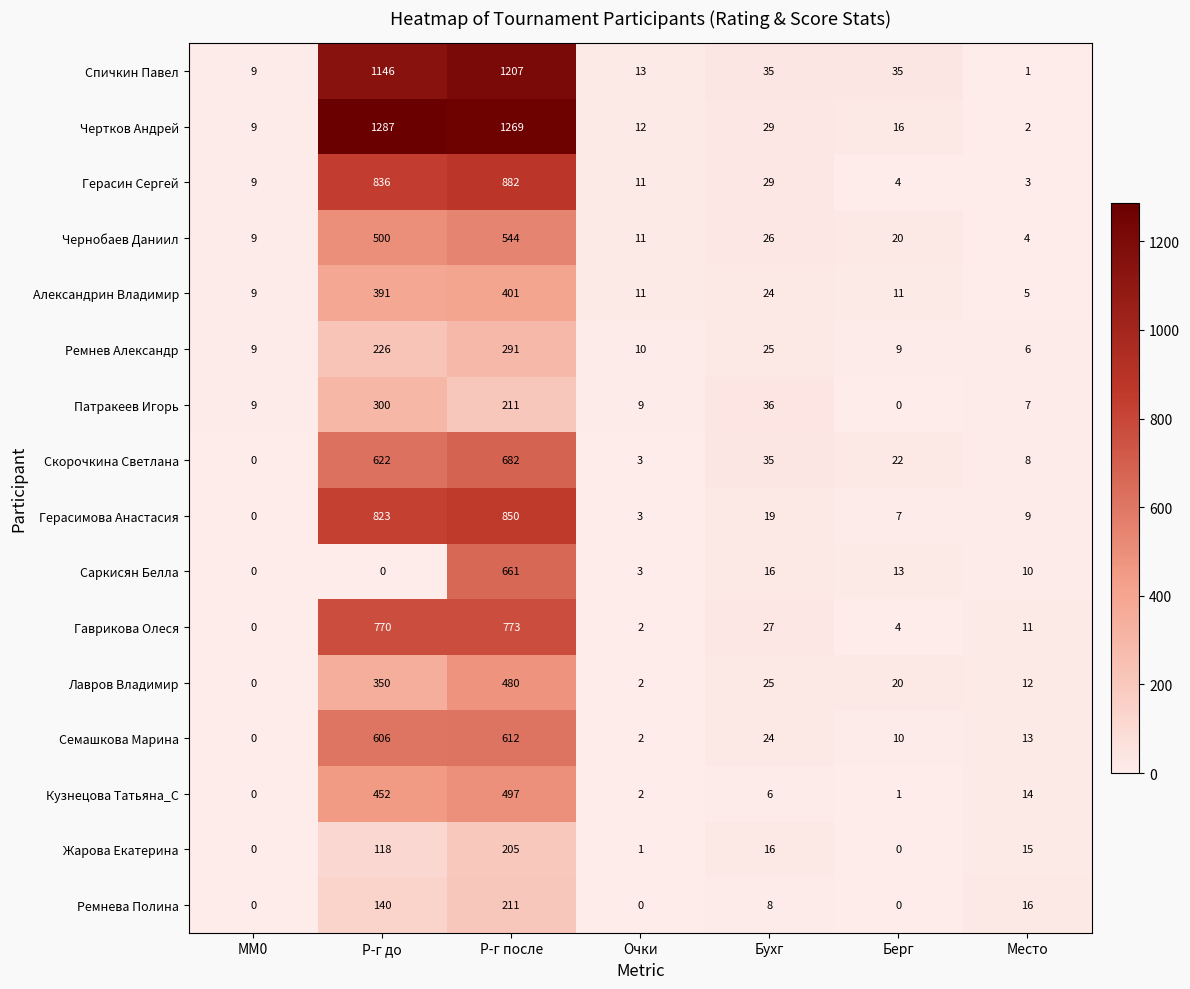

At which label does Лавров Владимир reach its minimum?

MM0